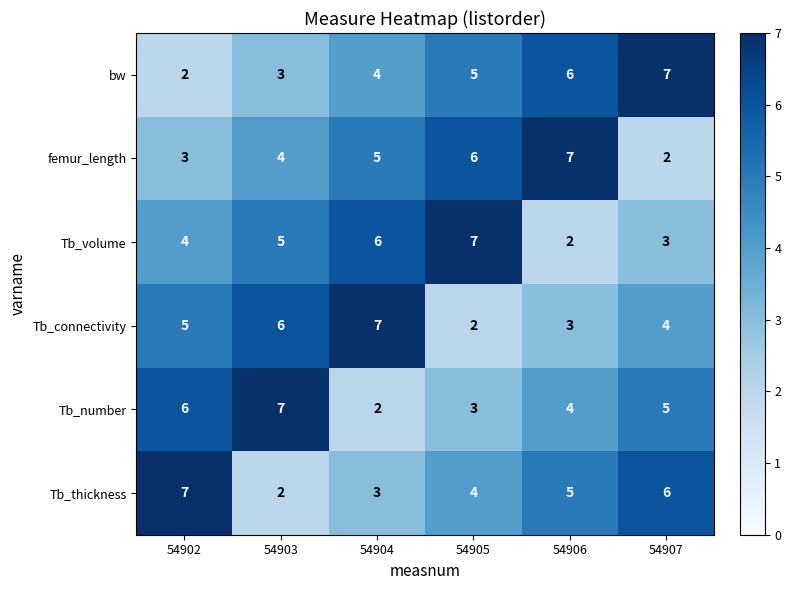

What is the total value across all series at 54907?

27